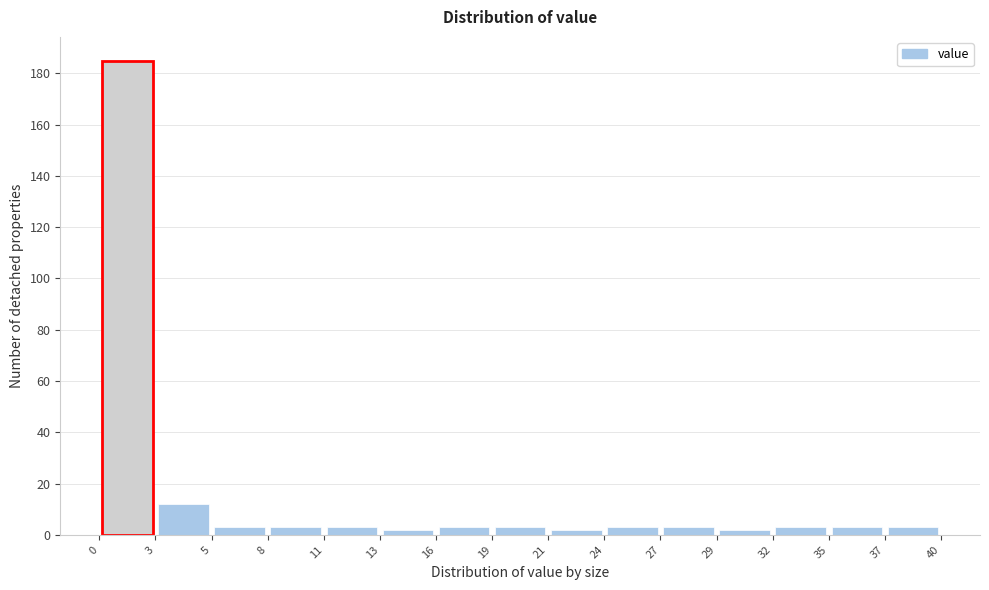

What is the height of the bar covering 27 to 29 on the x-axis? The values are not printed on the chart, so give them approximately, as read against the axis.

4